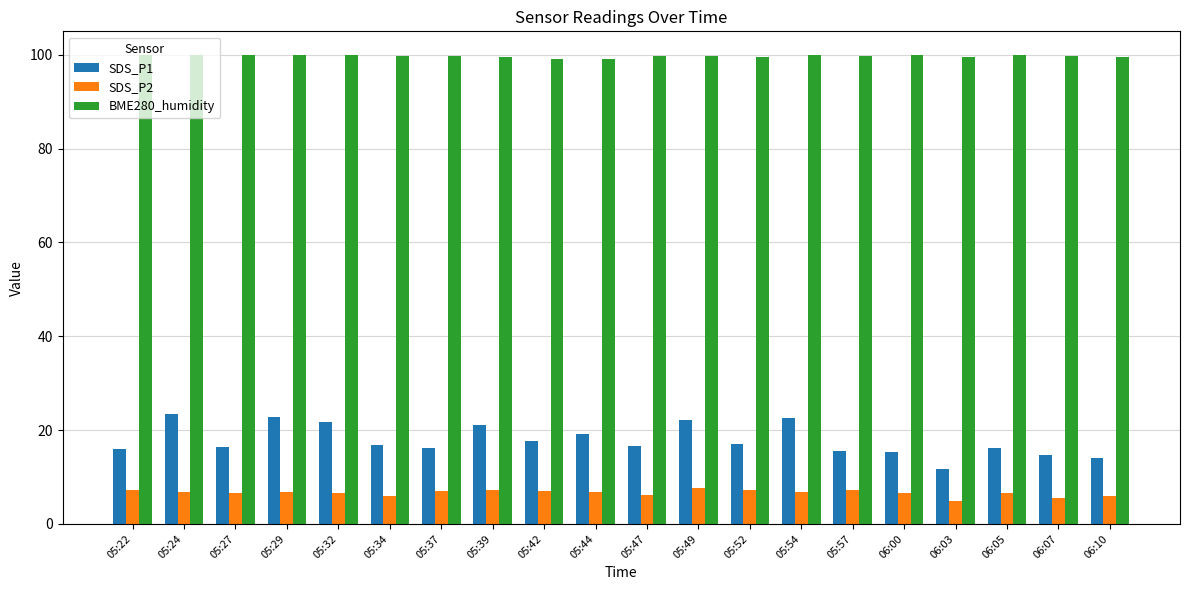

Which series has the largest total across all categories?

BME280_humidity